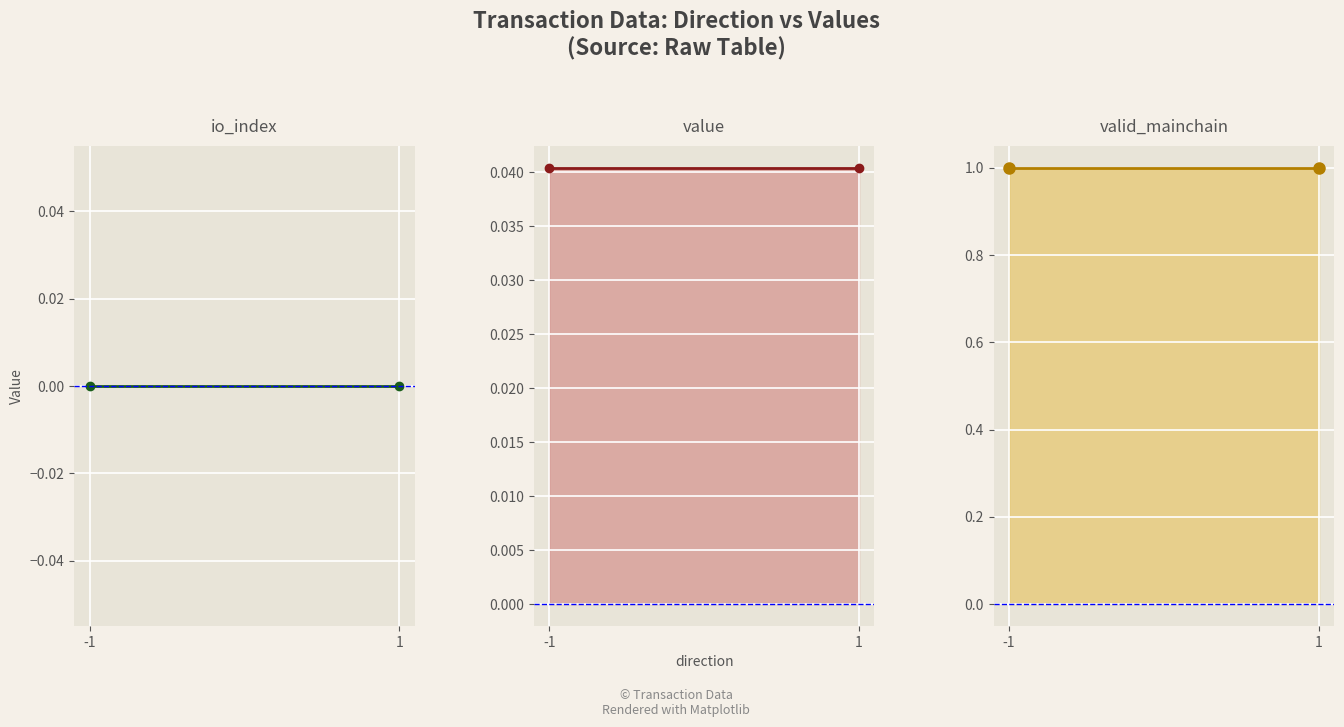

How many lines are shown in the chart?

3